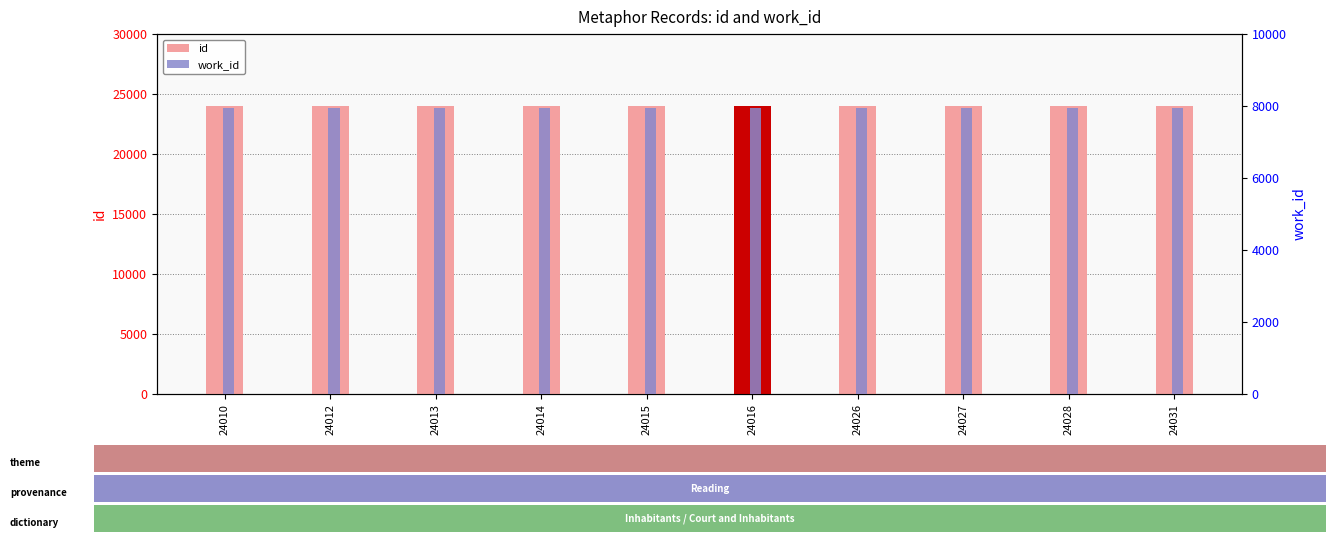

Are the bars grouped side by side (vs. stacked)?

Yes